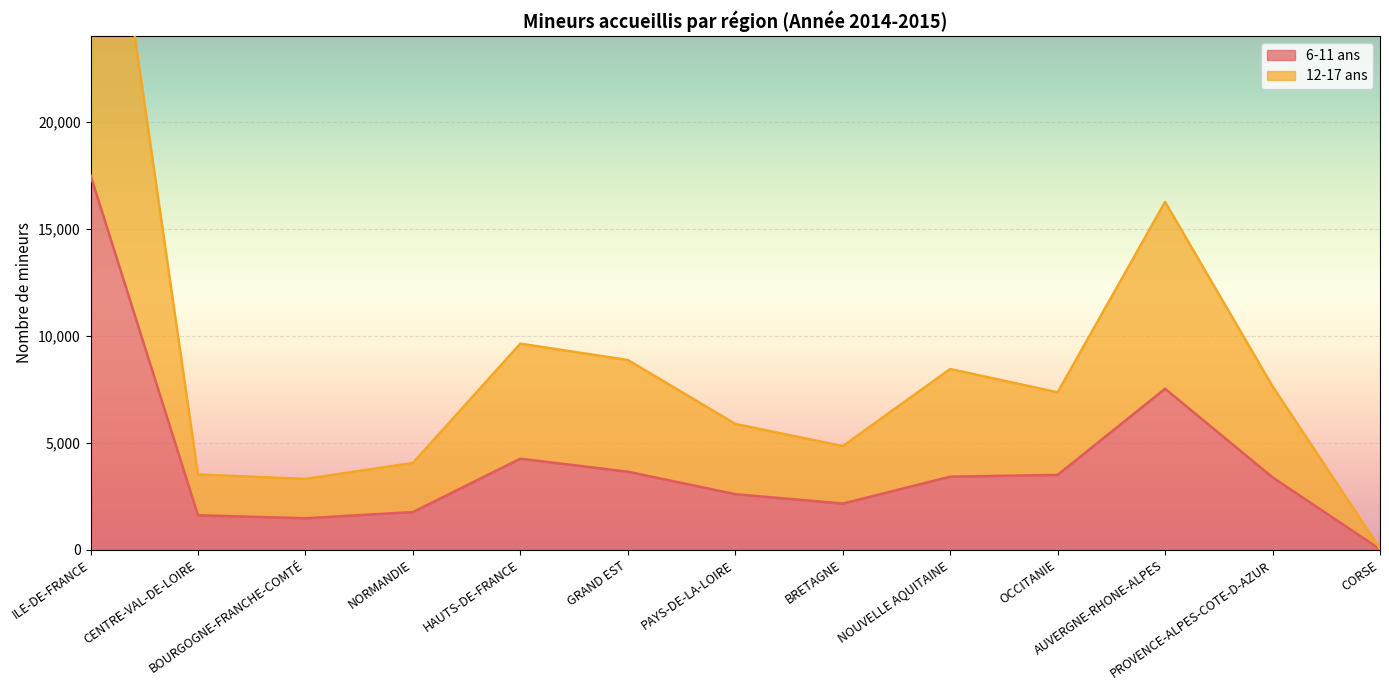

The 12-17 ans series shows 6742 at NORMANDIE. True or false?

False